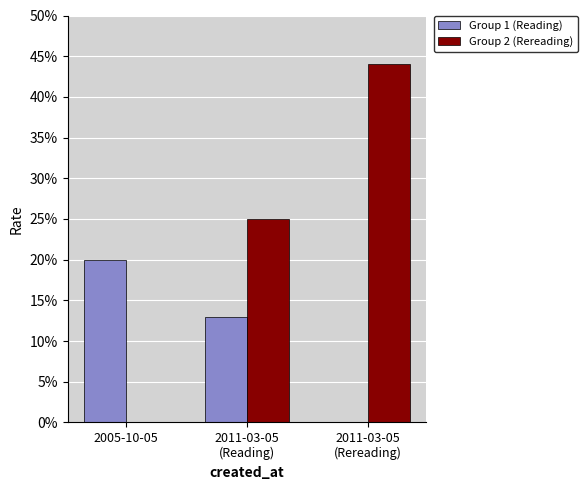

What position from the left is 2011-03-05
(Reading)?

2